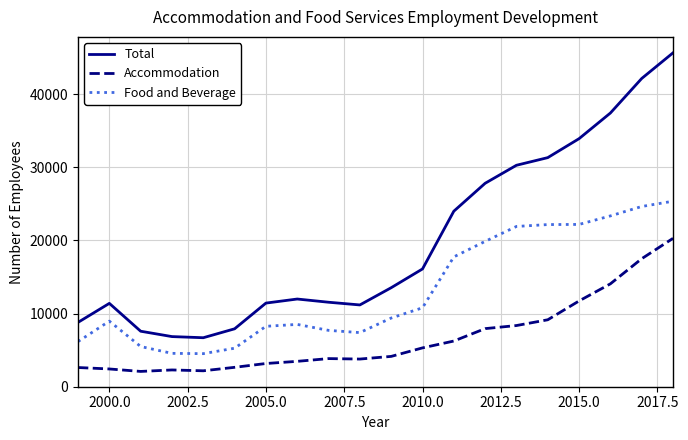

List the series in order of their overall mean, highest first.

Total, Food and Beverage, Accommodation